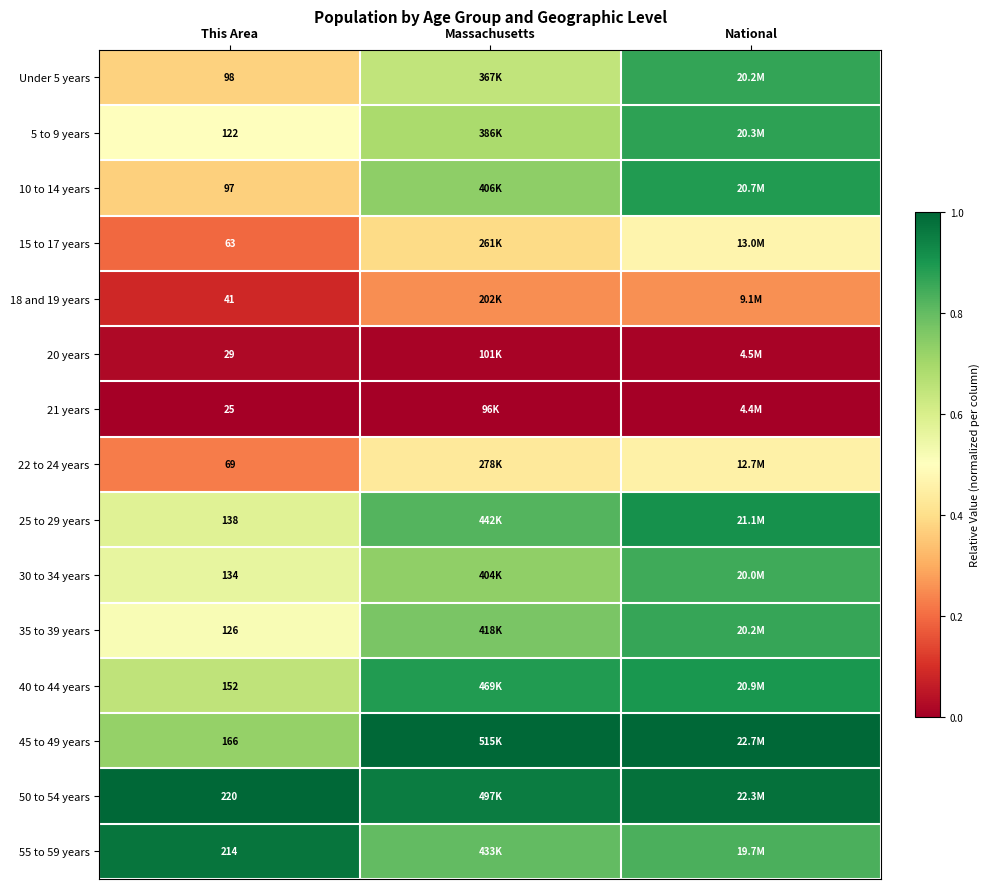

Which label corresponds to the largest value in the chart?

Massachusetts